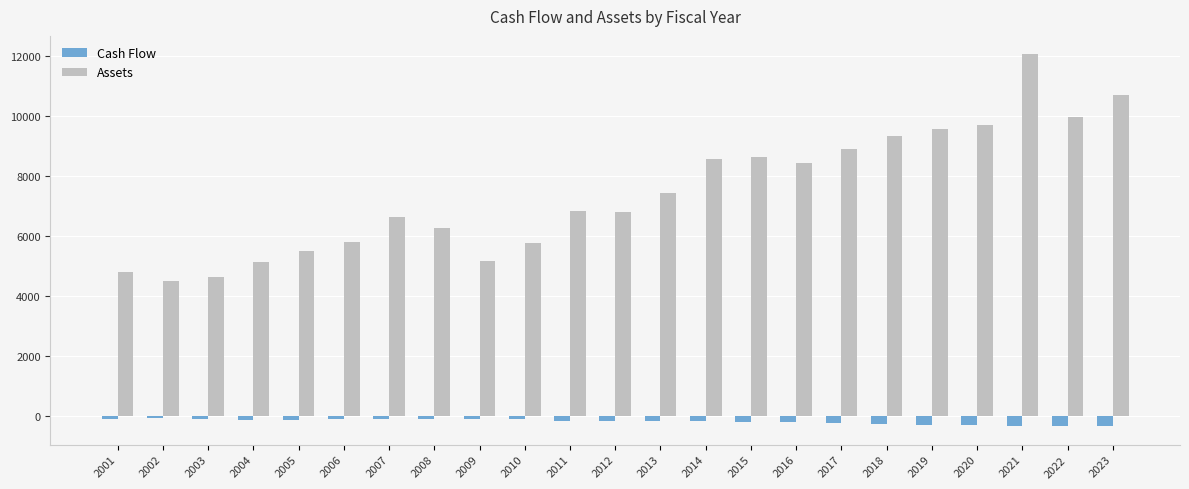

What is the value of the Cash Flow bar at the 3rd from the left?

-106.8